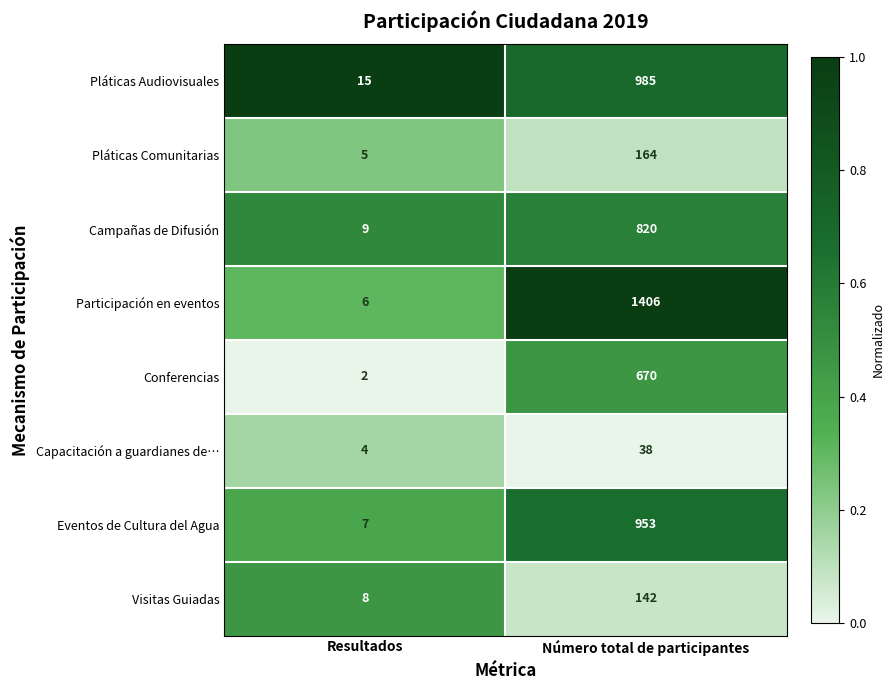

List the series in order of their peak value, highest first.

Participación en eventos, Pláticas Audiovisuales, Eventos de Cultura del Agua, Campañas de Difusión, Conferencias, Pláticas Comunitarias, Visitas Guiadas, Capacitación a guardianes de…